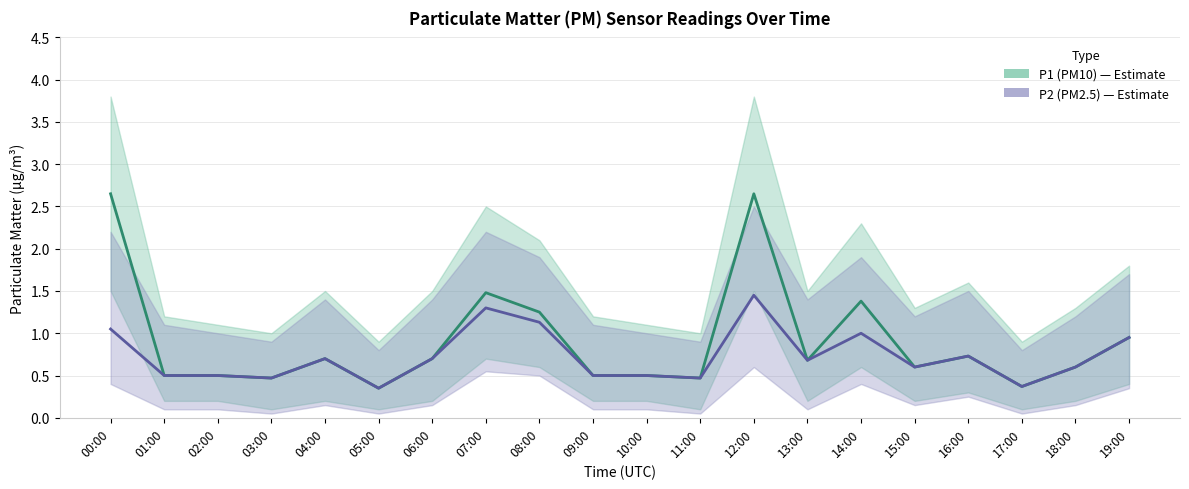

True or false: P1 (PM10) has a value of 2.6 at 00:00.

True